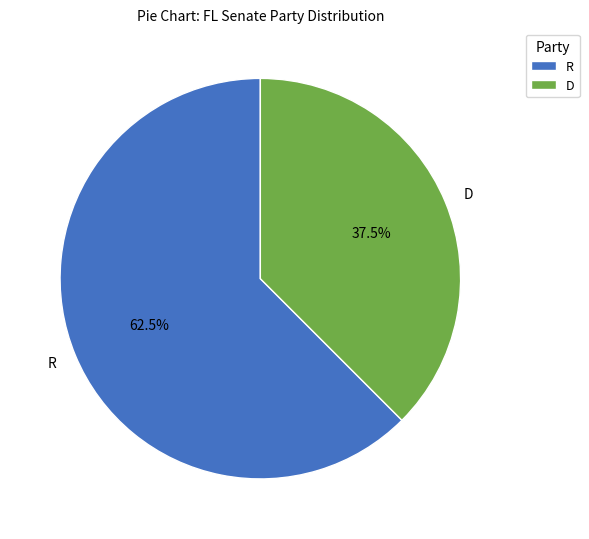

Is it true that D is 45% of the pie?

False